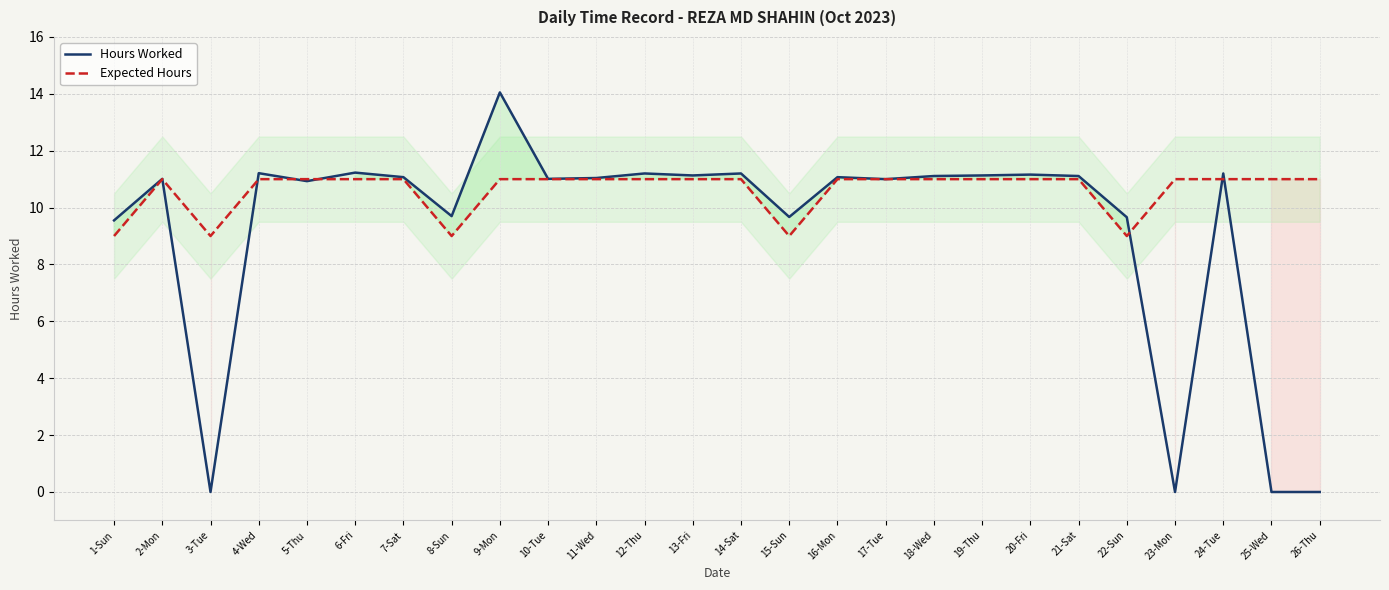

Is the value of Expected Hours at 17-Tue greater than the value of Hours Worked at 7-Sat?

No